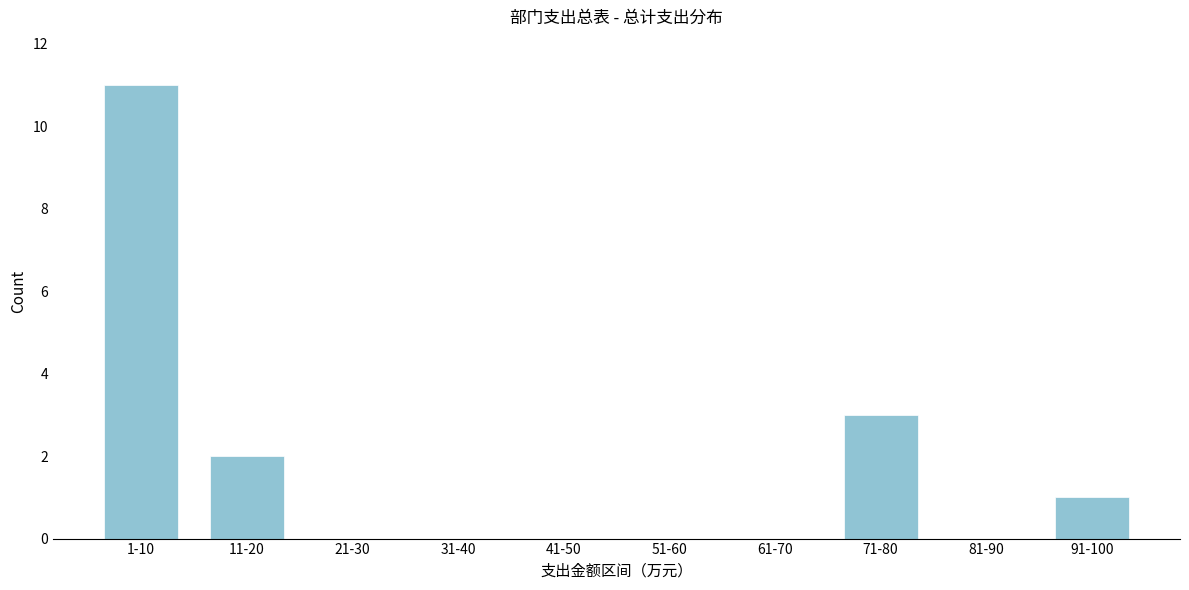

Reading left to right, what are all the values shown in this chart?

1-10=11	11-20=2	21-30=0	31-40=0	41-50=0	51-60=0	61-70=0	71-80=3	81-90=0	91-100=1